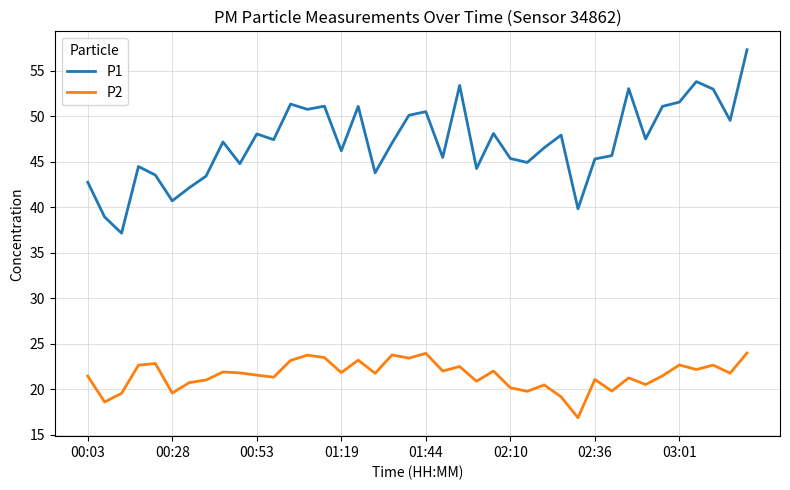

Which series has the largest range (max minus min)?

P1